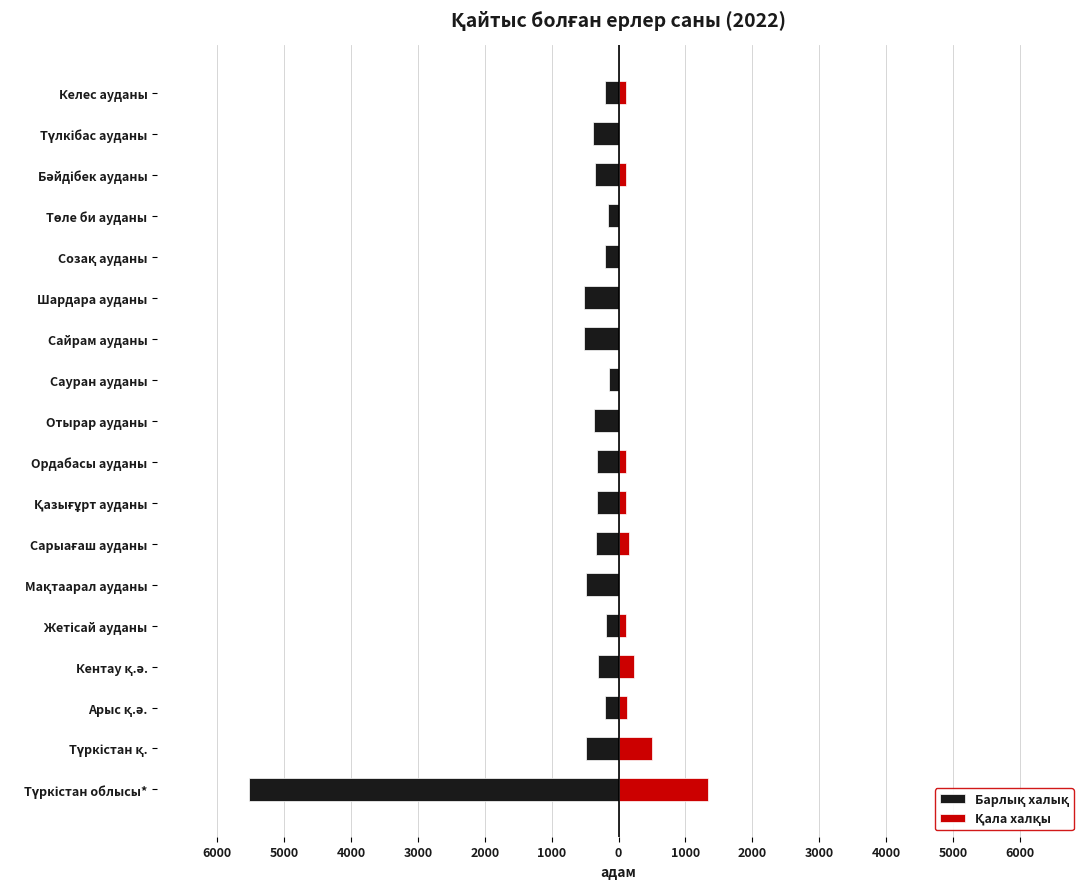

Between Мақтаарал ауданы and Төле би ауданы, which series saw the biggest shift?

Барлық халық